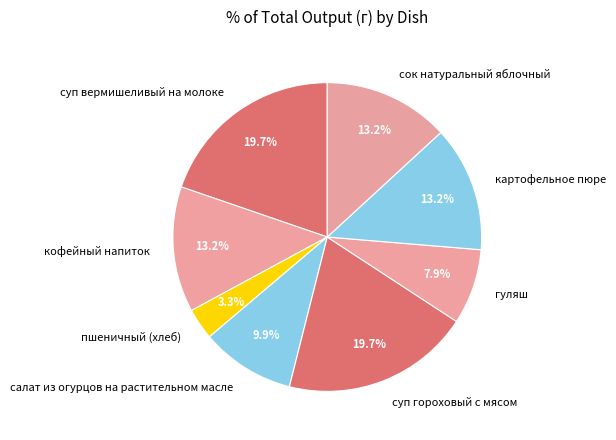

How many segments does this pie chart have?

8